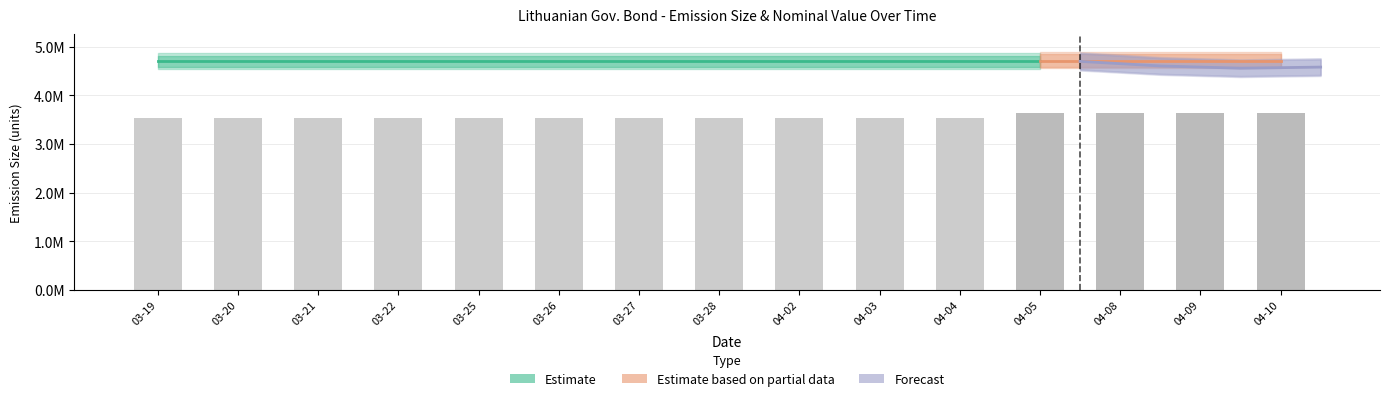

What position from the right is 2024-03-25?

11